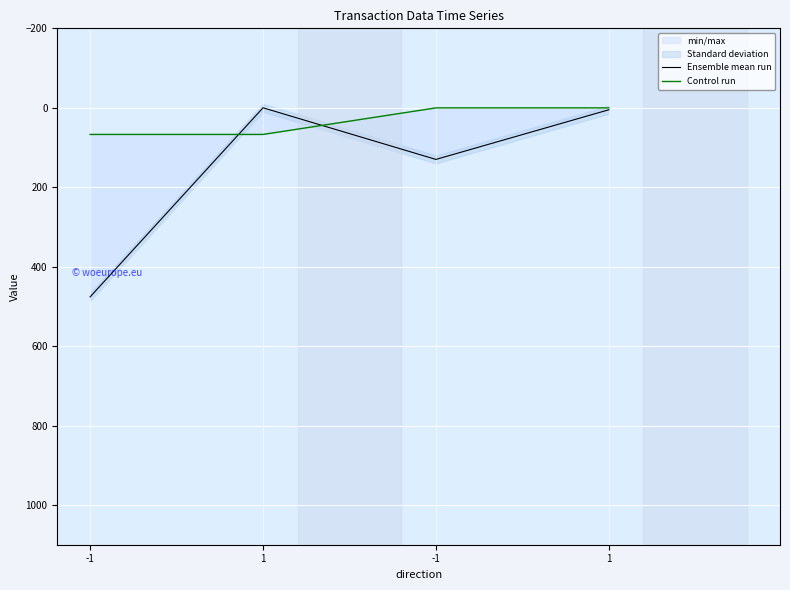

List the series in order of their peak value, lowest first.

Control run, Ensemble mean run